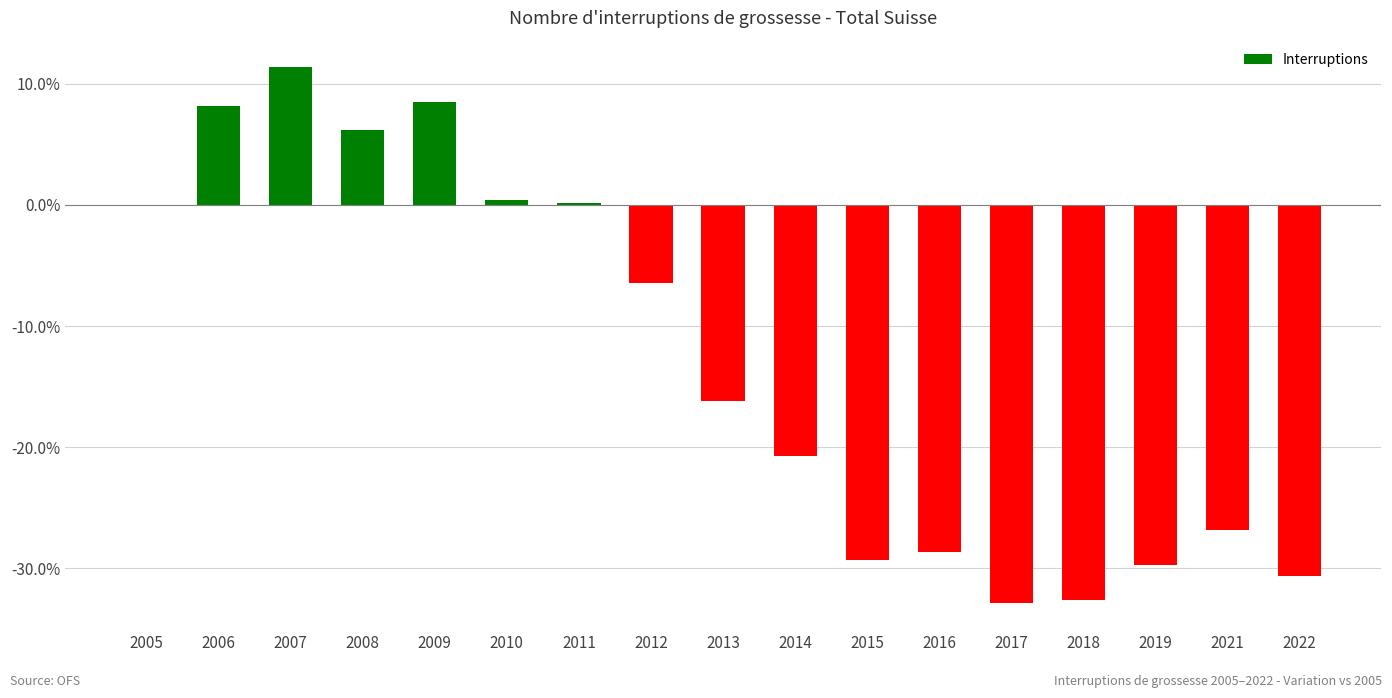

Which category has the highest value across all series?

2007